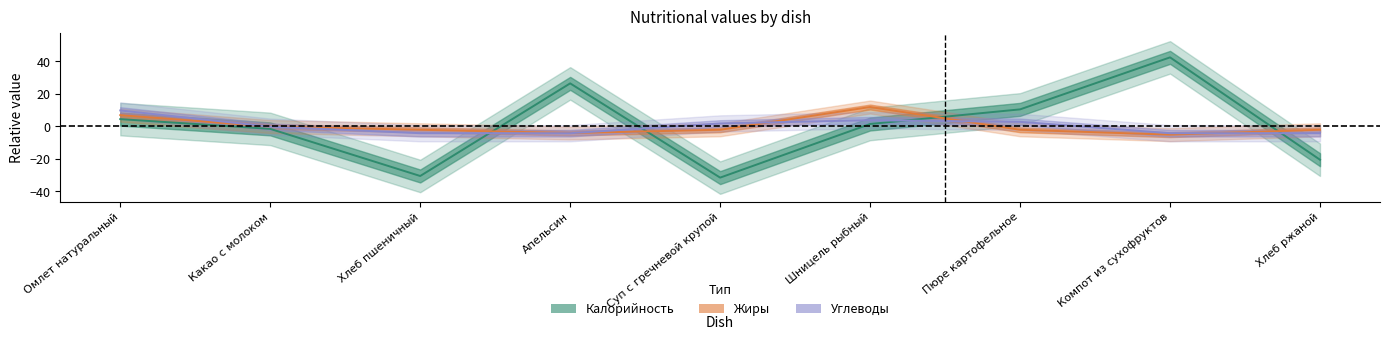

After their last crossing, which series has the higher values: Углеводы or Калорийность?

Углеводы